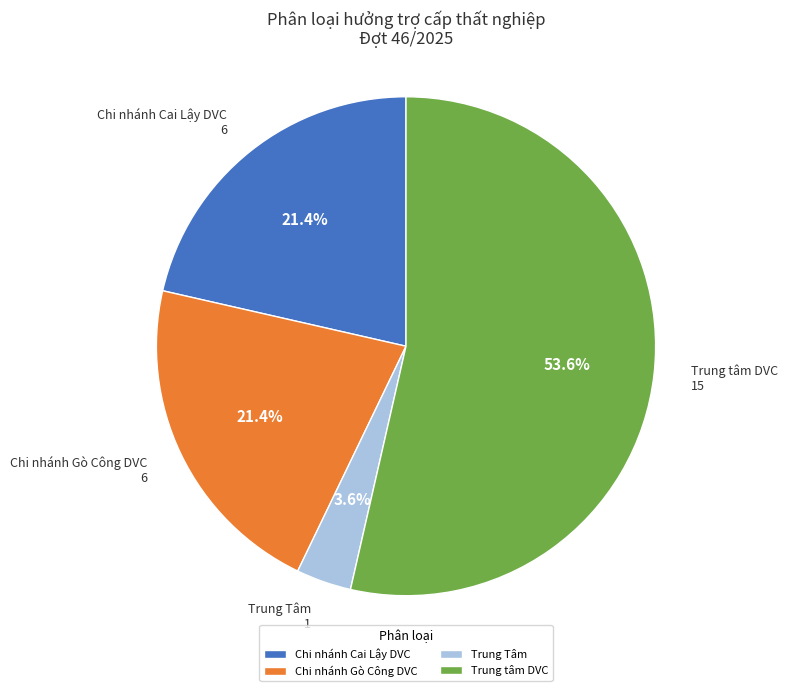

To the nearest percent, what portion does Trung Tâm represent?

4%